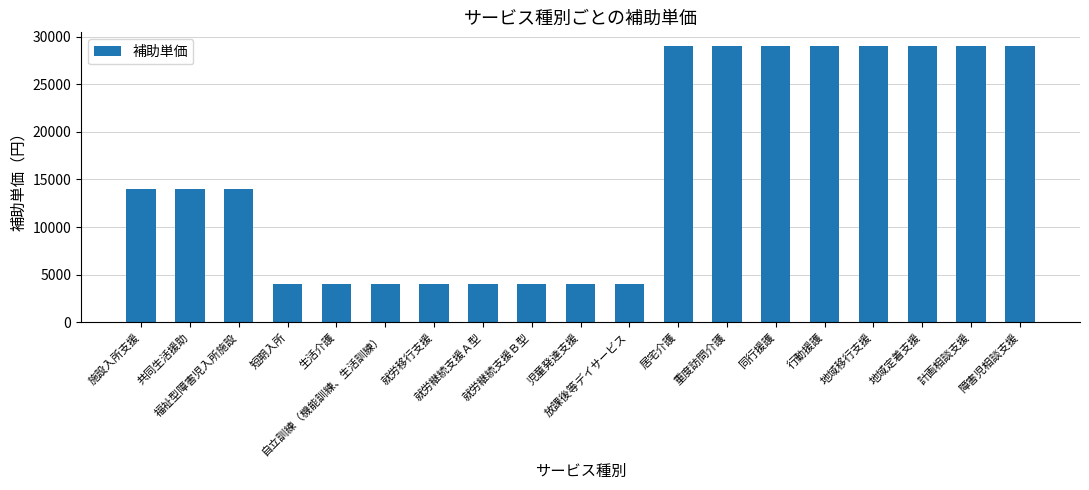

Count the values in the range 4000 to 29000.

19